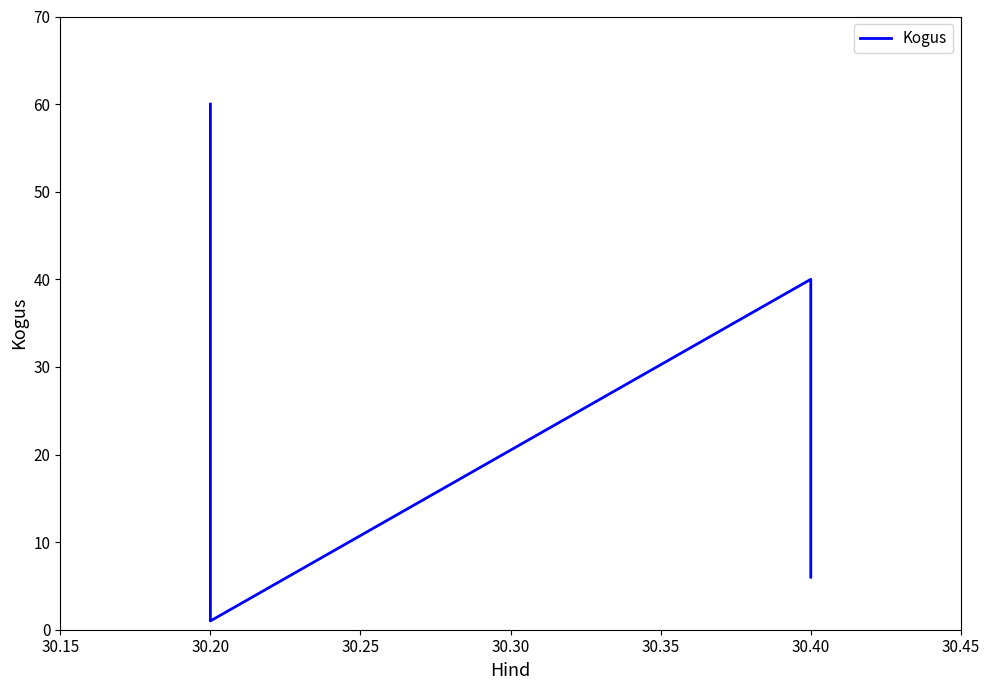

What is the greatest value displayed?

60